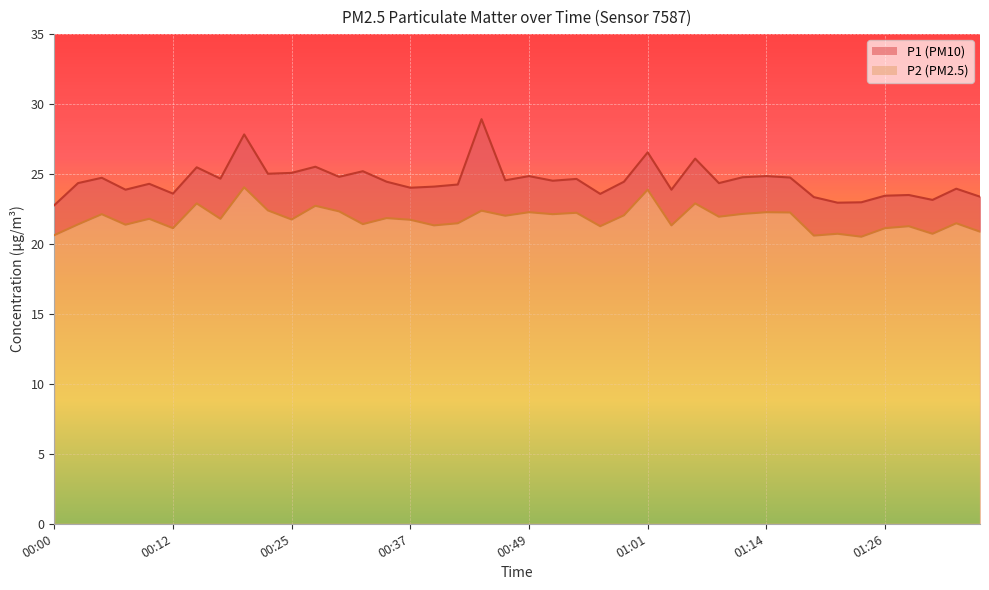

Is the value of P2 at 00:17 greater than the value of P1 at 00:42?

No